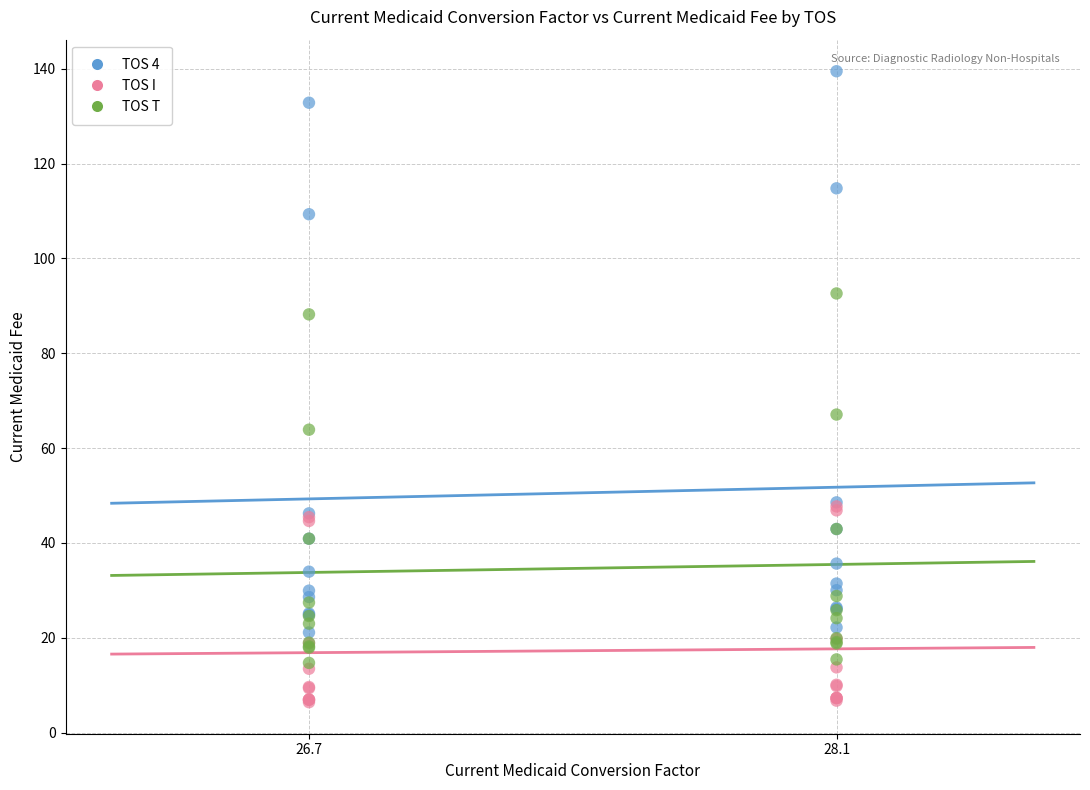

Across all series, what Y value is closest to 72?

67.1